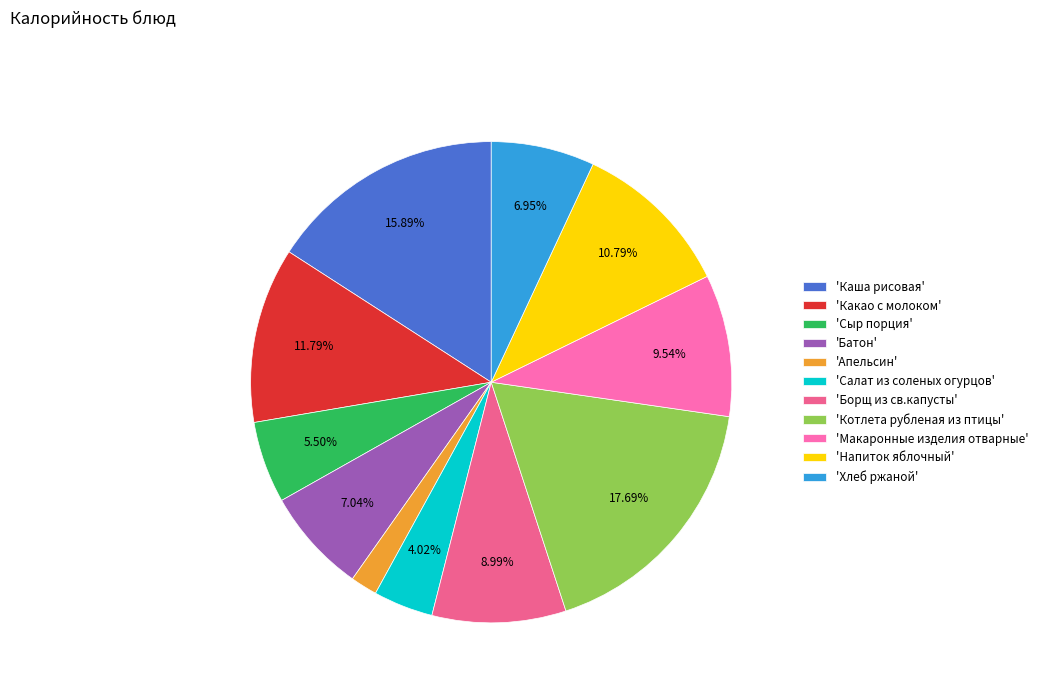

What is the smallest slice in the pie chart?

'Апельсин'